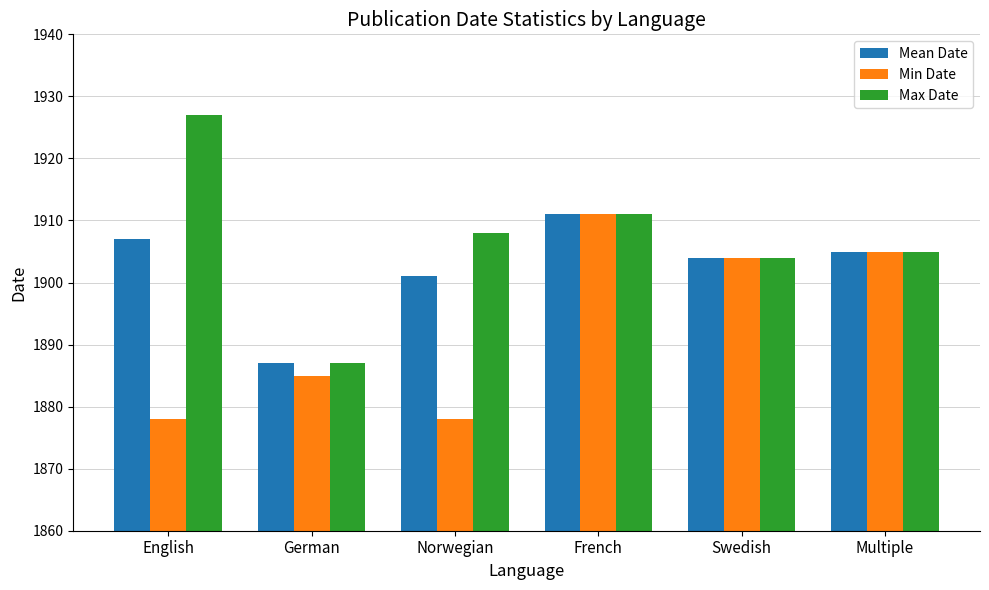

What is the smallest value displayed?

1878